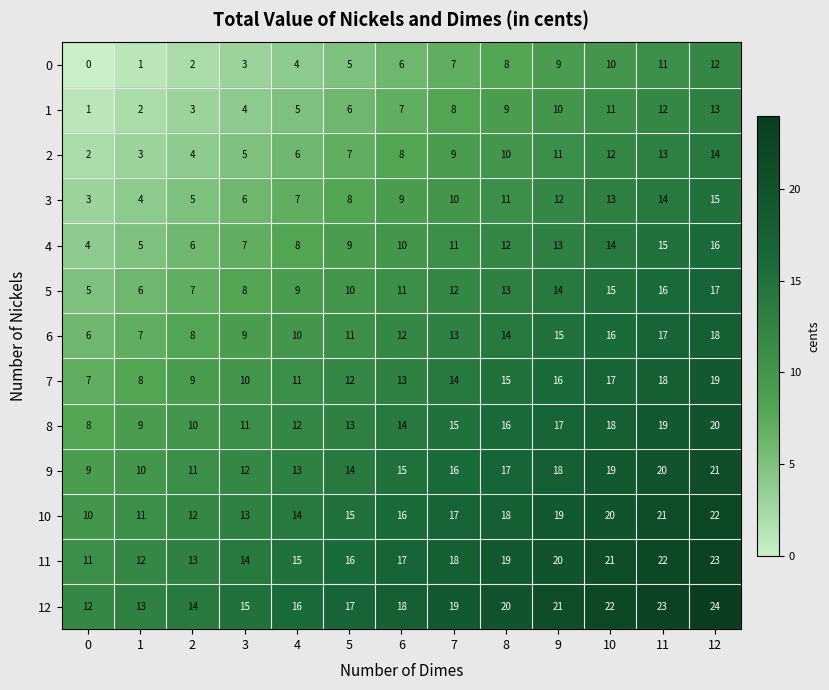

Which series has the largest total across all categories?

12